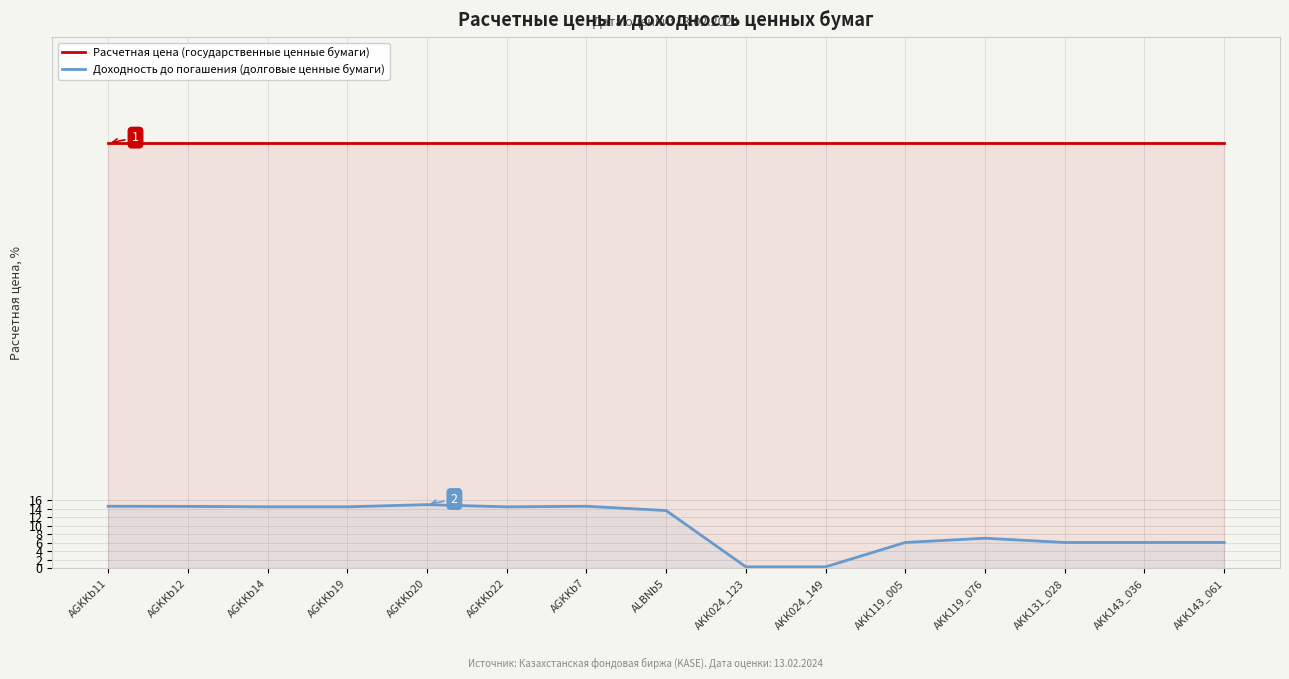

What are all the series names shown in the legend?

Расчетная цена (государственные ценные бумаги), Доходность до погашения (долговые ценные бумаги)